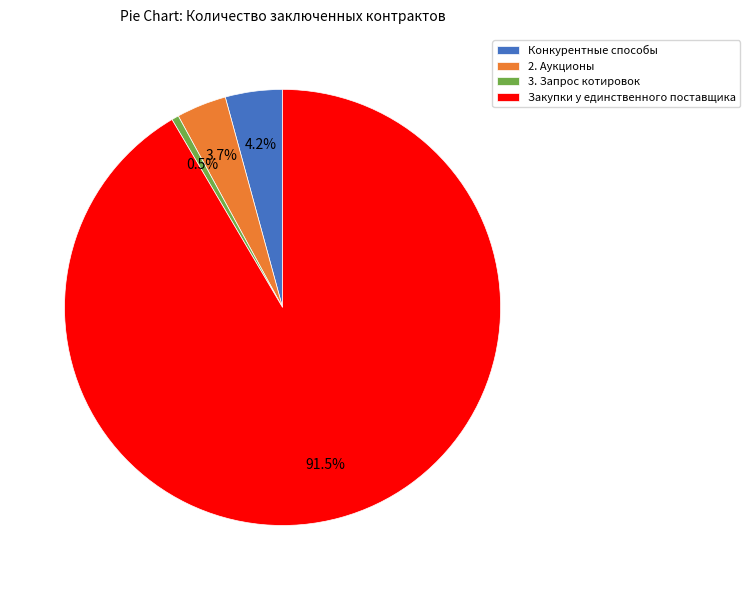

Is there any slice that represents more than half of the pie?

Yes